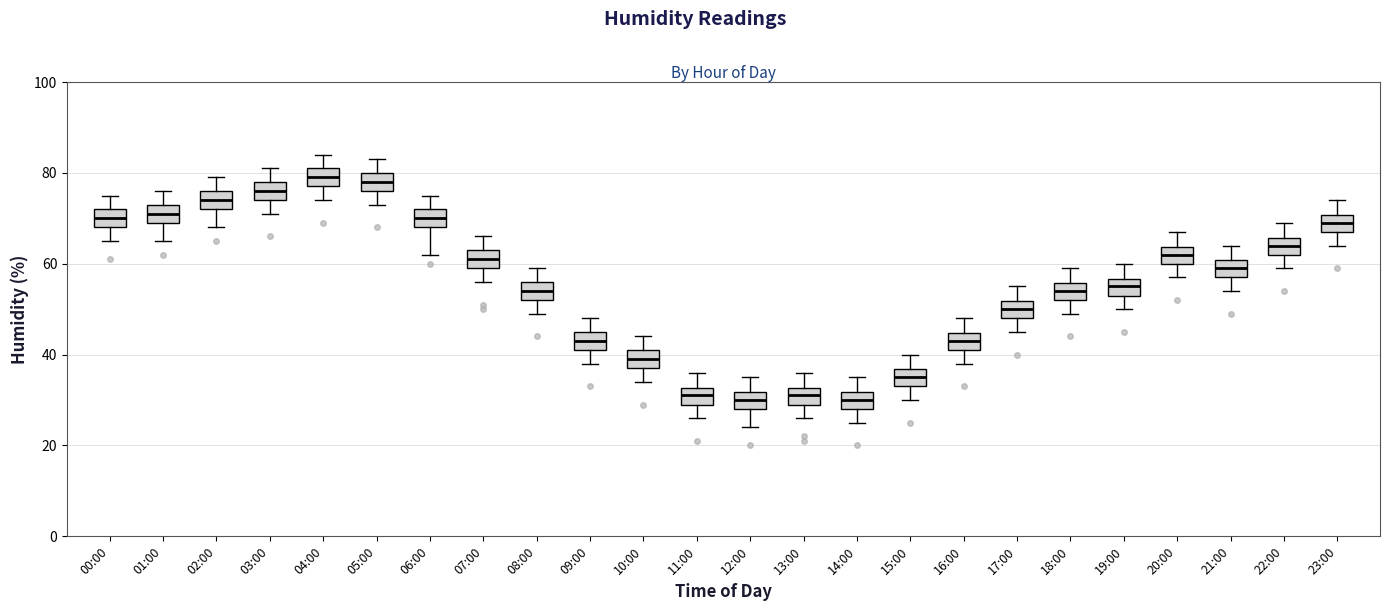

Where does the lower whisker of the box for 23:00 end on the y-axis? The values are not printed on the chart, so give them approximately, as read against the axis.

64